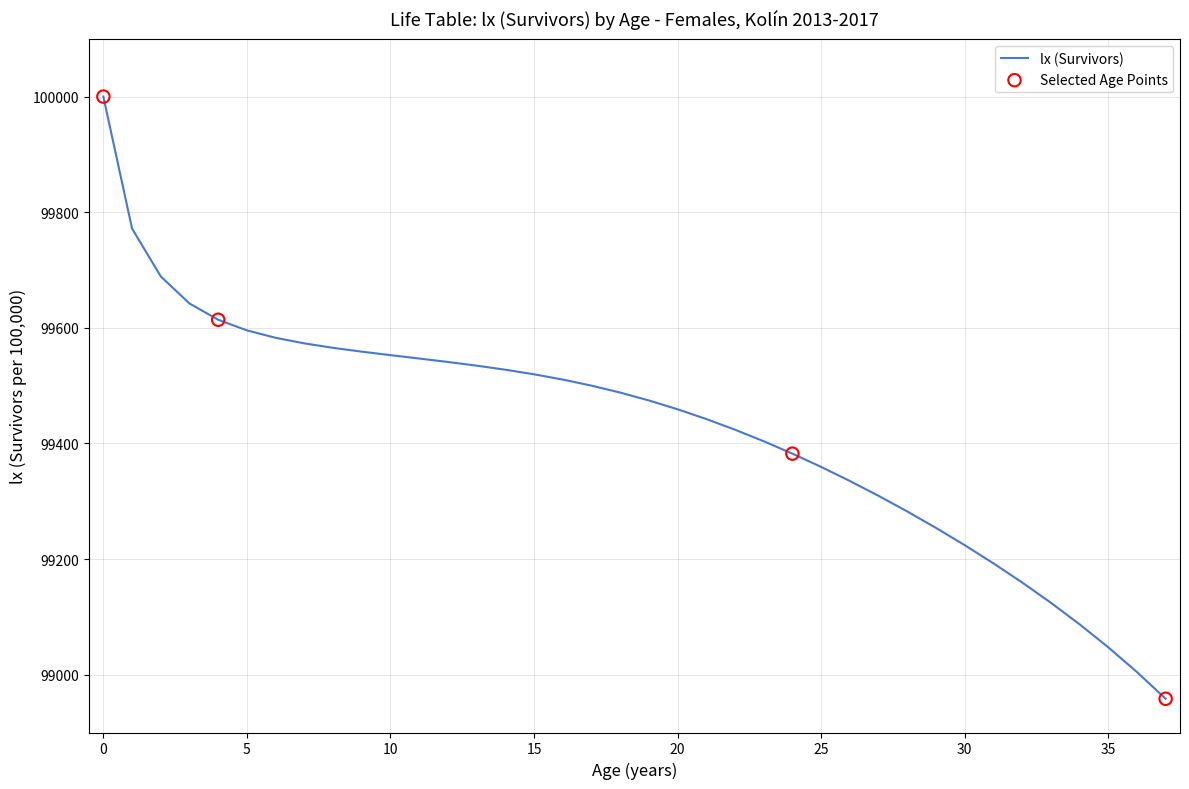

What is the maximum value shown in the chart?

100000.0